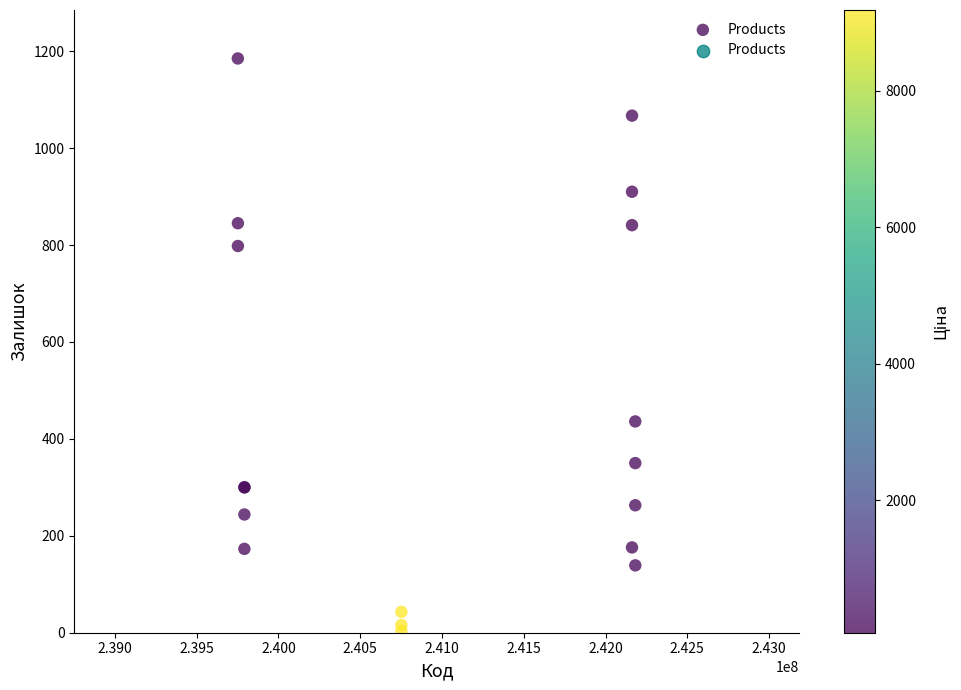

What Y value in the scatter plot is closest to 594?

436